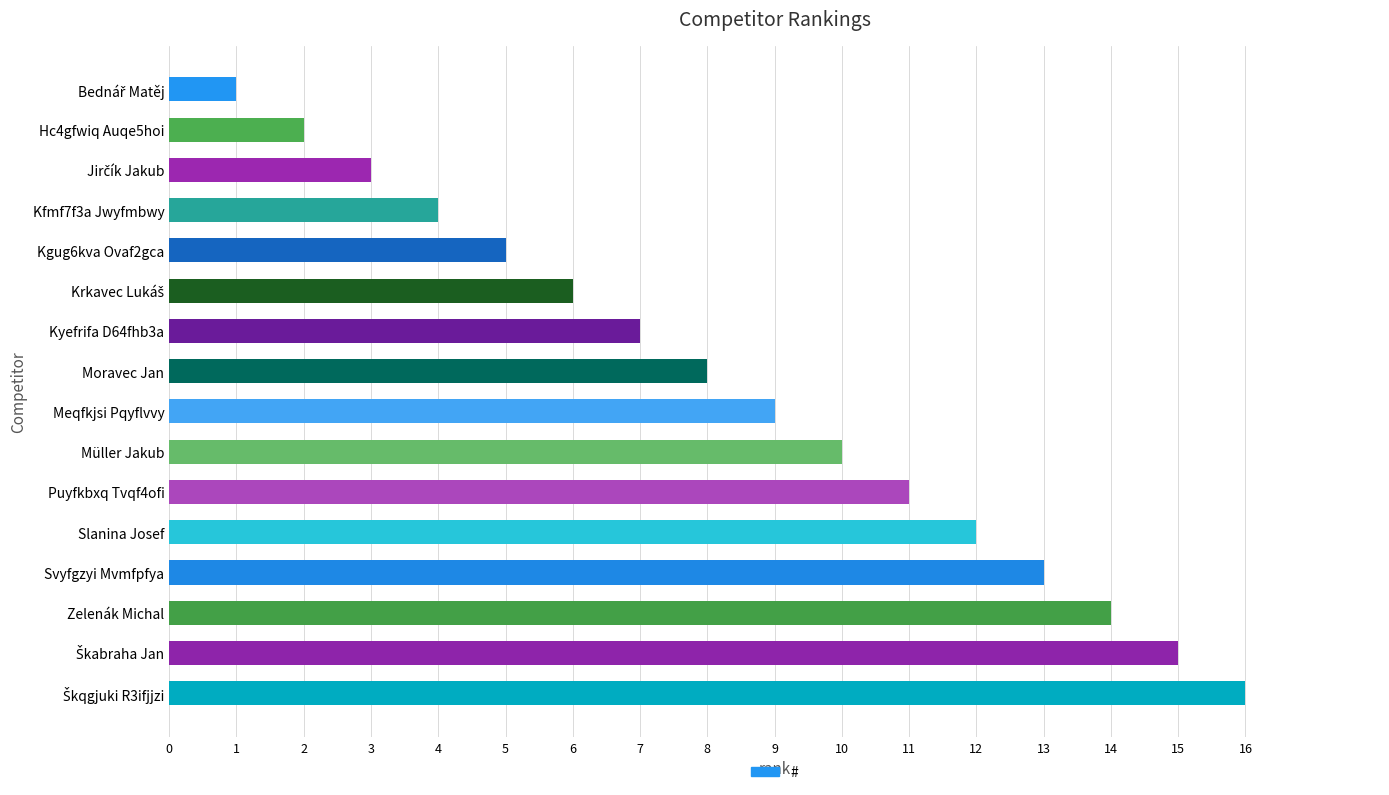

Which has a higher value, Svyfgzyi Mvmfpfya or Kfmf7f3a Jwyfmbwy?

Svyfgzyi Mvmfpfya